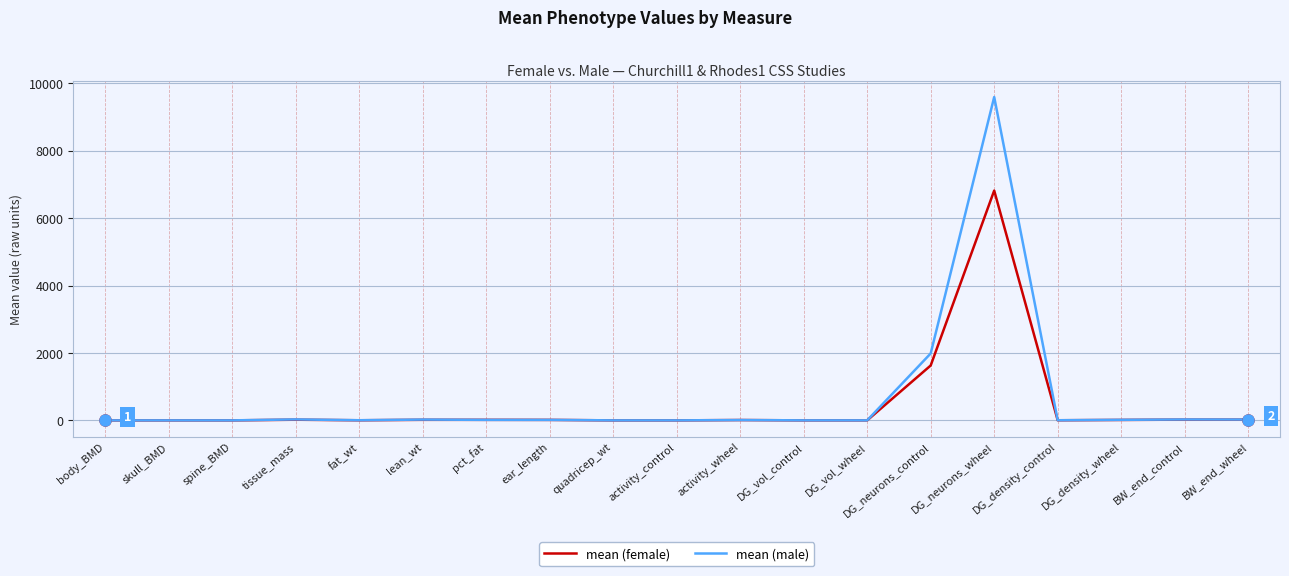

At which label is mean (female) closest to 3408?

DG_neurons_control